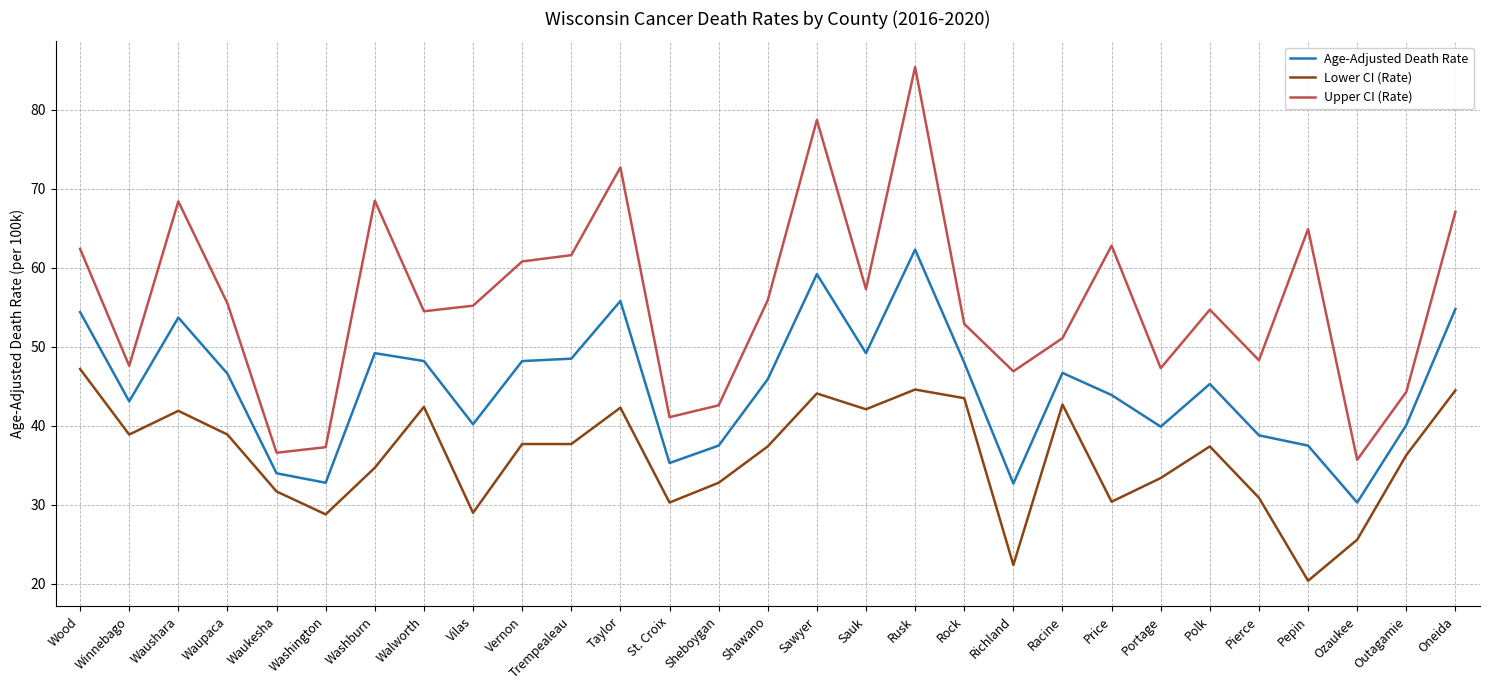

Rank the series by their average value, from lowest to highest.

Lower CI (Rate), Age-Adjusted Death Rate, Upper CI (Rate)